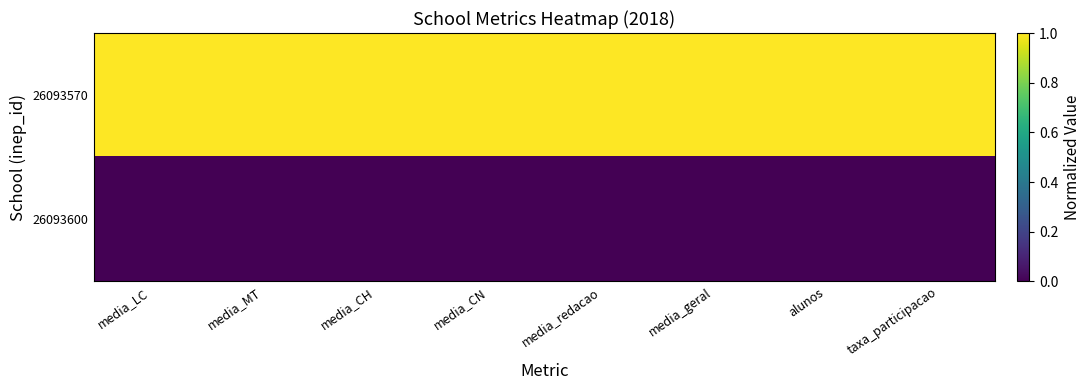

Rank the series by their average value, from lowest to highest.

26093600, 26093570